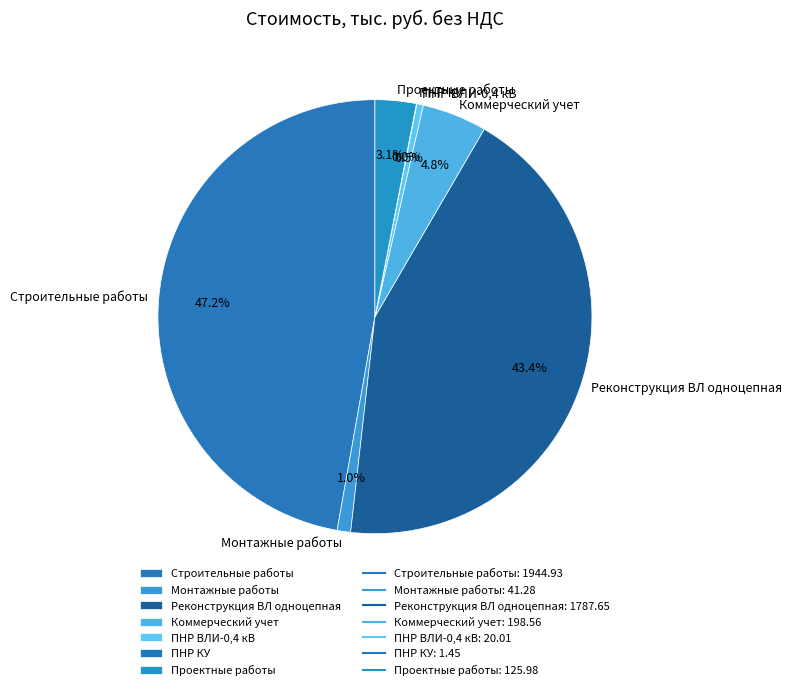

Do Монтажные работы and Проектные работы together represent more than half of the pie?

No